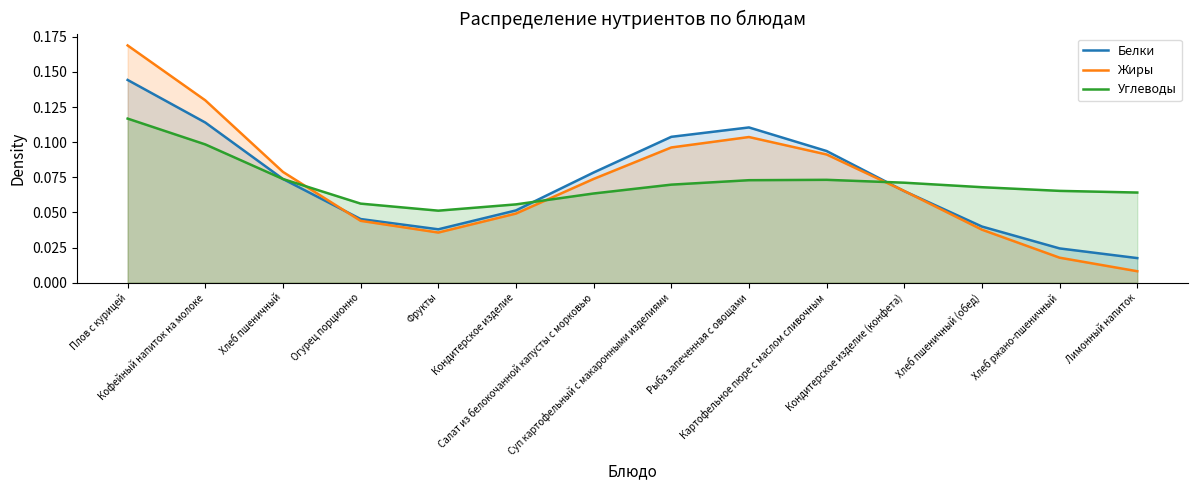

How many intersections are there between Белки and Жиры?

3